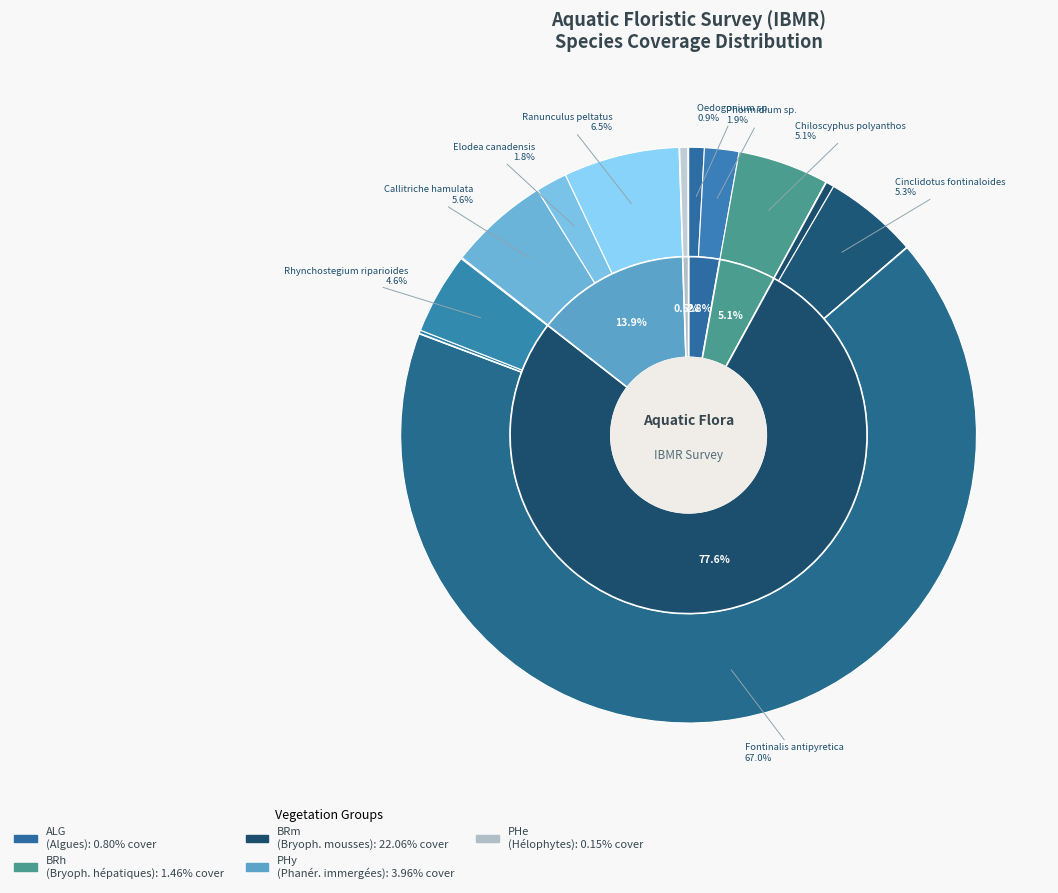

To the nearest percent, what is the difference between the largest and smallest slice percentages?

67%